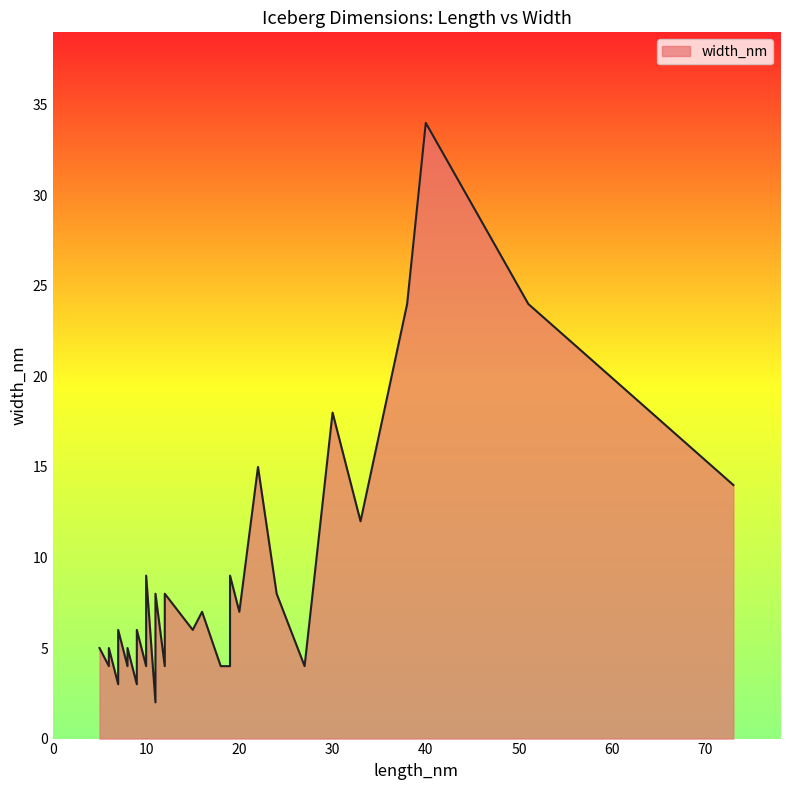

Rank the categories by value from highest to lowest.

40, 38, 51, 30, 22, 73, 33, 10, 19, 11, 24, 12, 11, 10, 20, 16, 11, 12, 9, 7, 15, 8, 11, 6, 12, 5, 7, 27, 18, 11, 6, 8, 12, 10, 19, 8, 7, 9, 9, 11